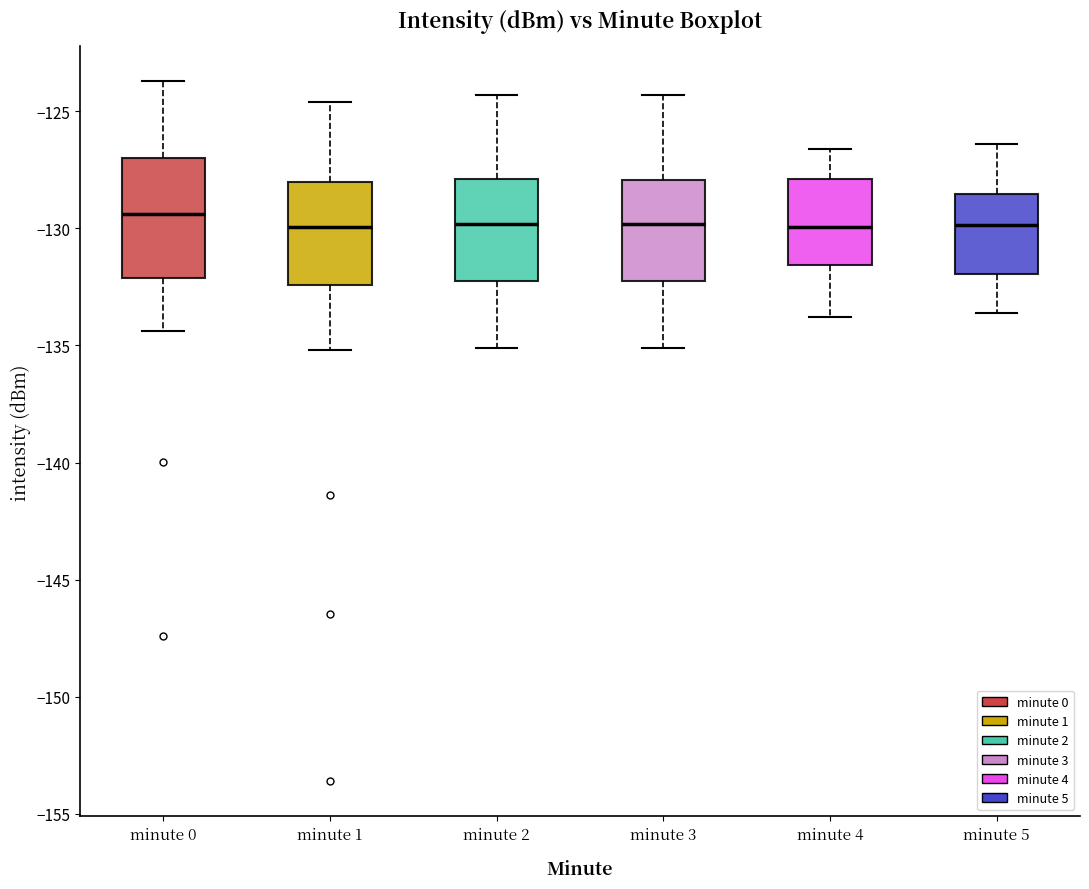

Reading left to right, transcribe this box plot: for each box, give where its median line is, the range the box spans, and where its two whiskers end, as read against the y-axis. The values are not printed on the chart, so give them approximately, as read against the axis.

minute 0: median -129.5, box -132.0 to -127.0, whiskers -134.5 to -123.5
minute 1: median -130.0, box -132.5 to -128.0, whiskers -135.0 to -124.5
minute 2: median -130.0, box -132.0 to -128.0, whiskers -135.0 to -124.5
minute 3: median -130.0, box -132.0 to -128.0, whiskers -135.0 to -124.5
minute 4: median -130.0, box -131.5 to -128.0, whiskers -134.0 to -126.5
minute 5: median -130.0, box -132.0 to -128.5, whiskers -133.5 to -126.5